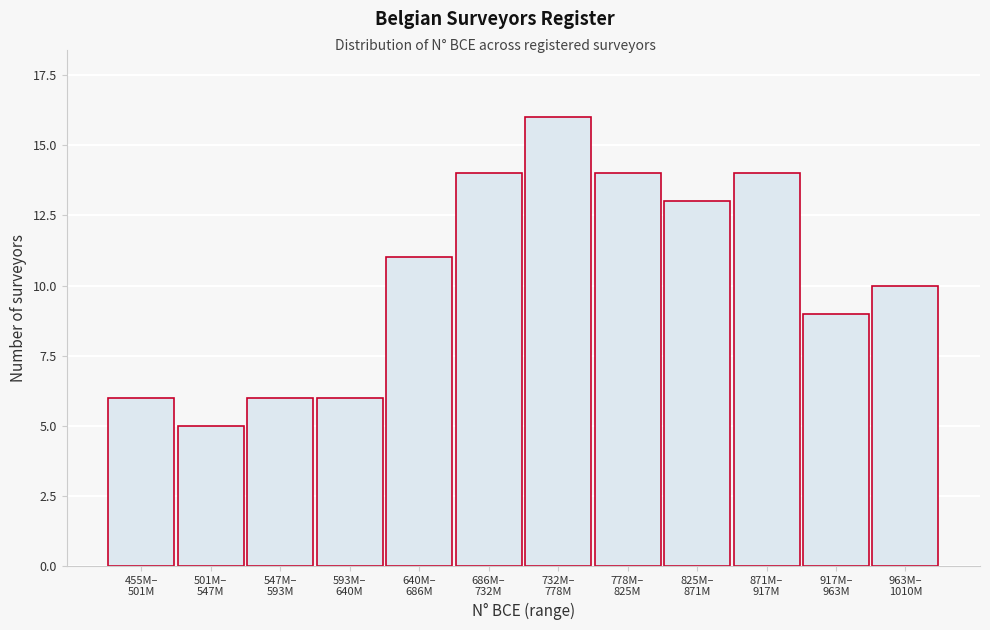

Reading left to right, list all the values displayed in this chart.

6	5	6	6	11	14	16	14	13	14	9	10